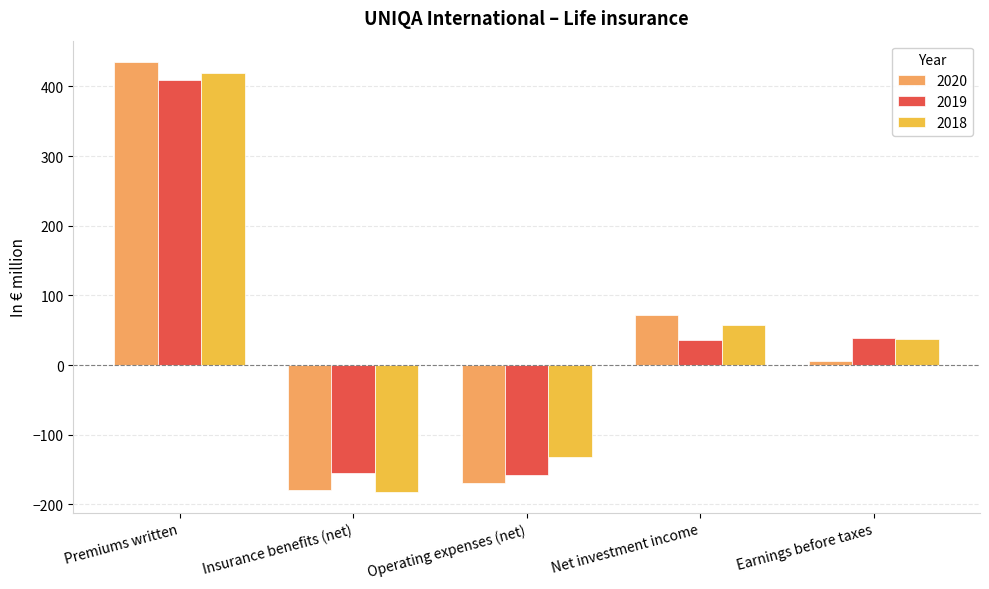

What is the minimum value for 2018?

-181.4